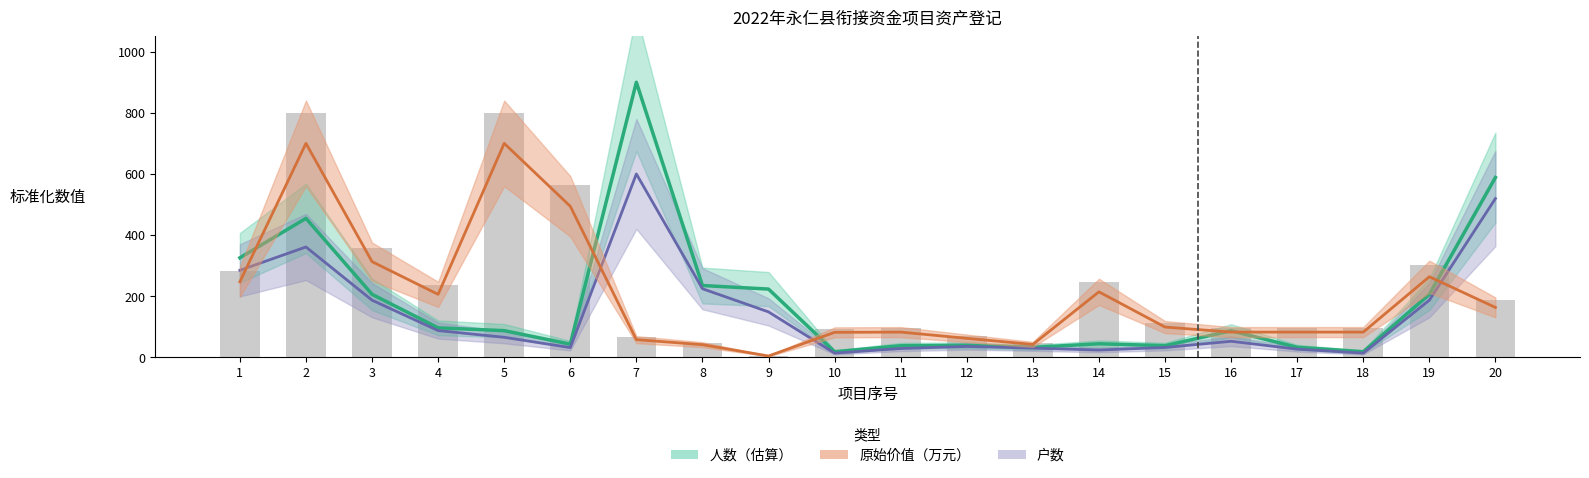

At 11, list the series in order from smallest to largest.

户数（估算）, 人数（估算）, 原始价值（万元）